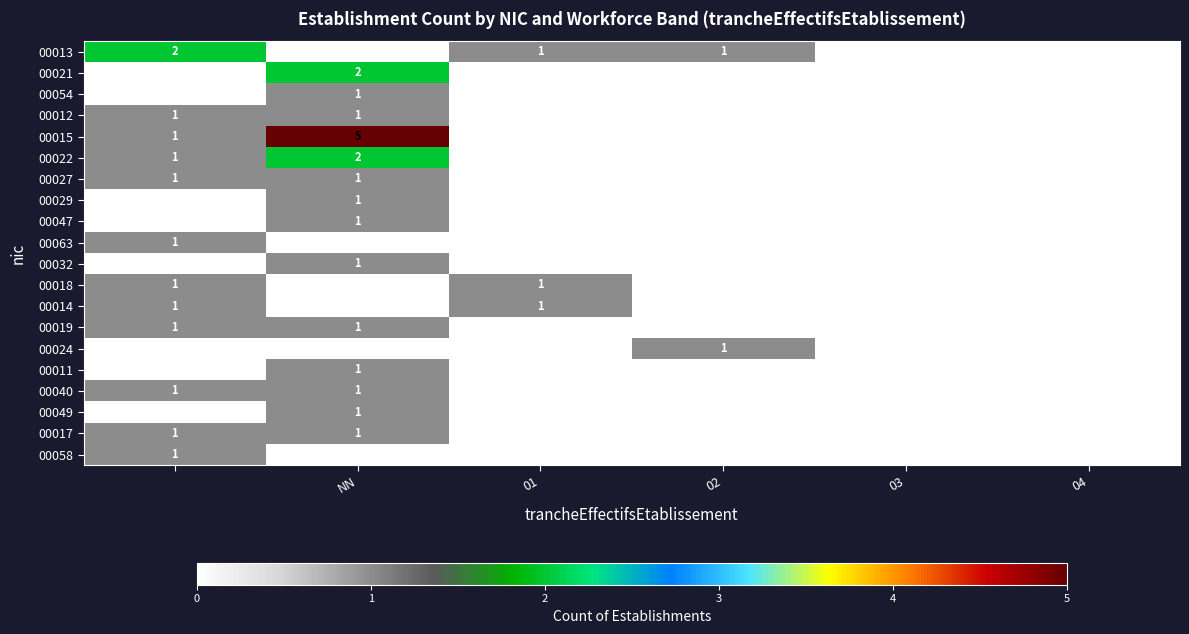

Which series has the largest range (max minus min)?

00015